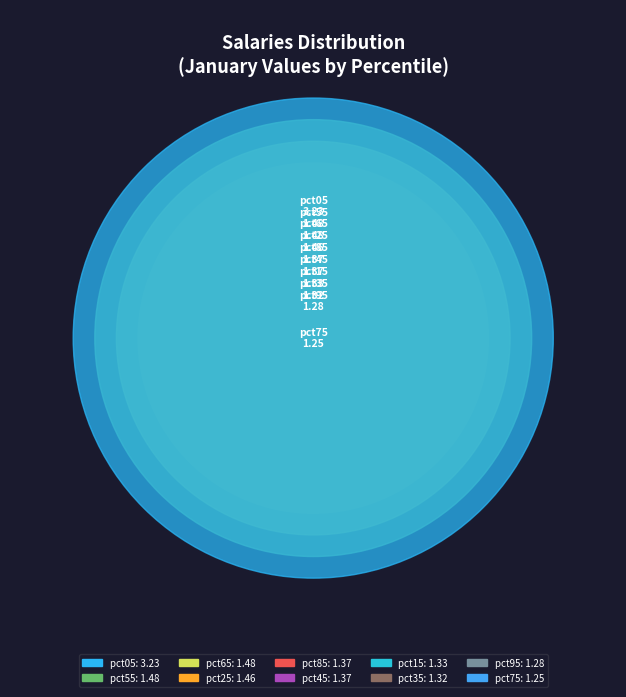

Approximately how many times larger is the value at pct45 compared to pct25?

0.9